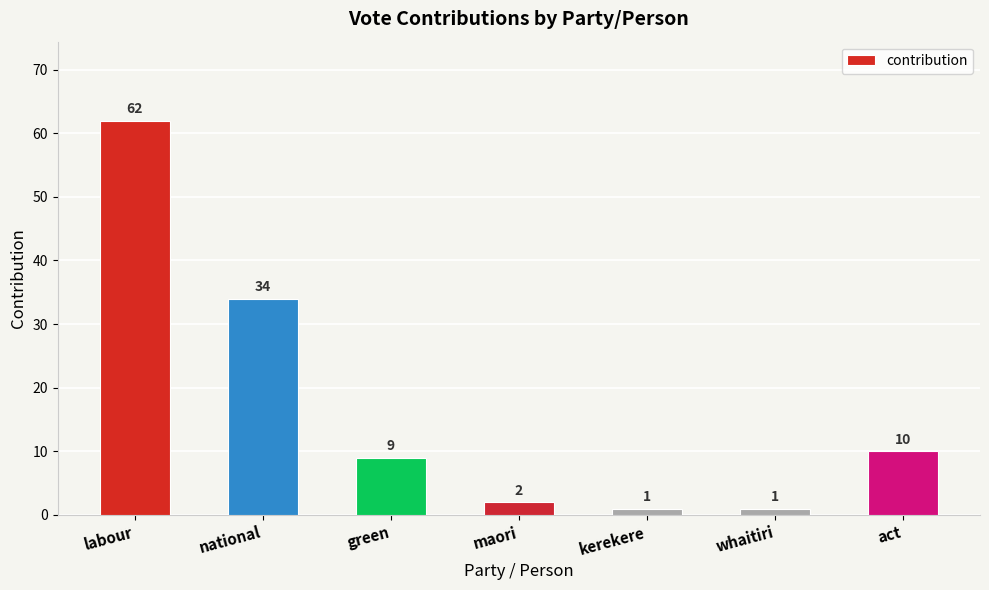

Is it true that the value at green is 5?

False